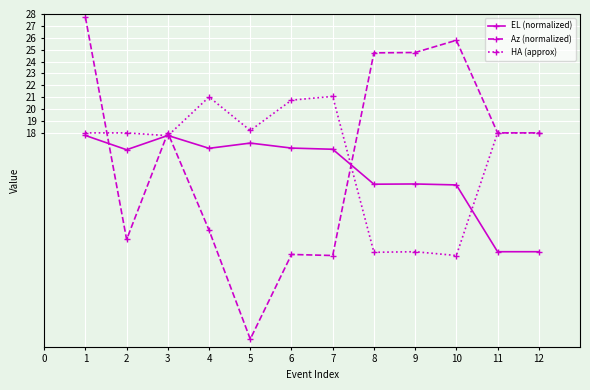

True or false: Az (normalized) has more than 0 points higher than both neighbors.

True